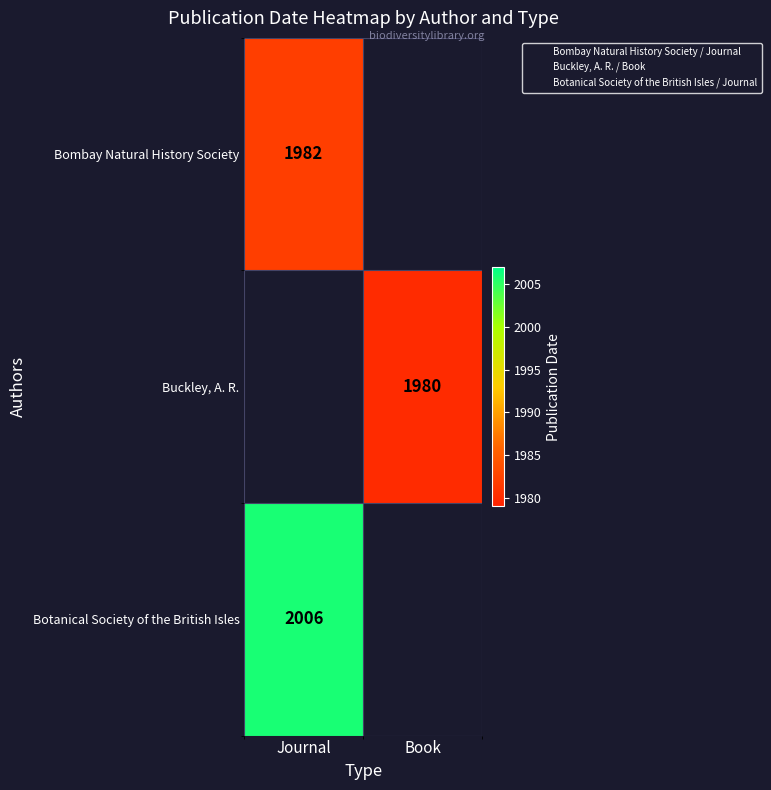

Rank the categories by Buckley, A. R. value from highest to lowest.

Journal, Book